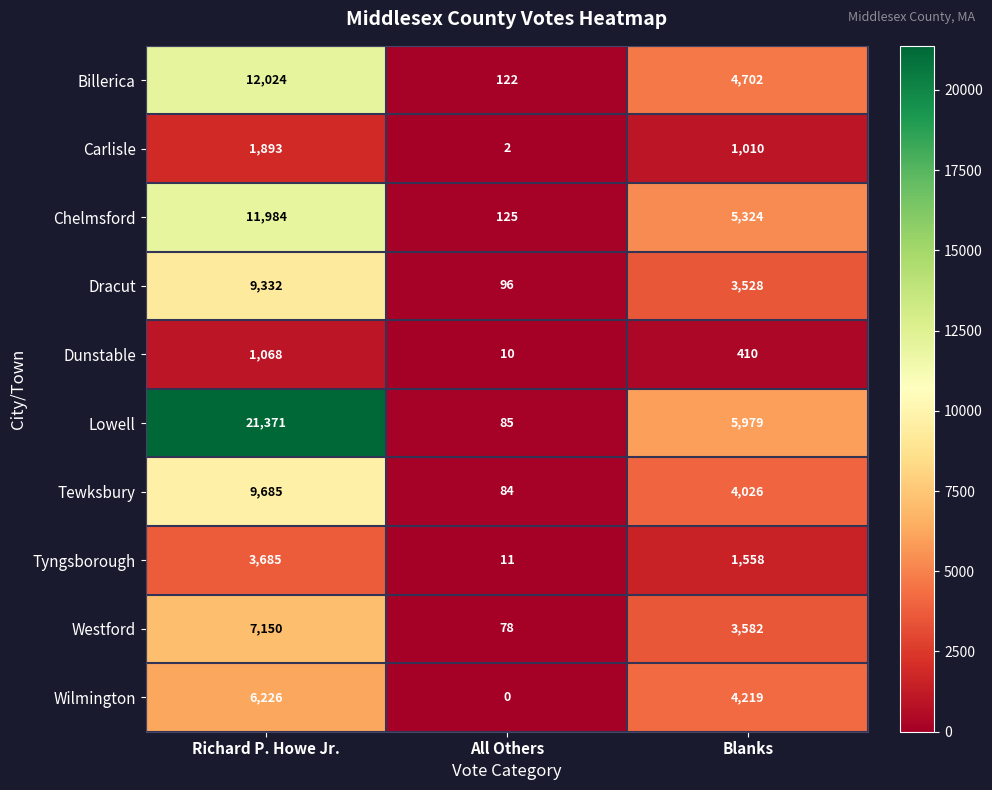

At how many categories does at least one series exceed 14400?

1